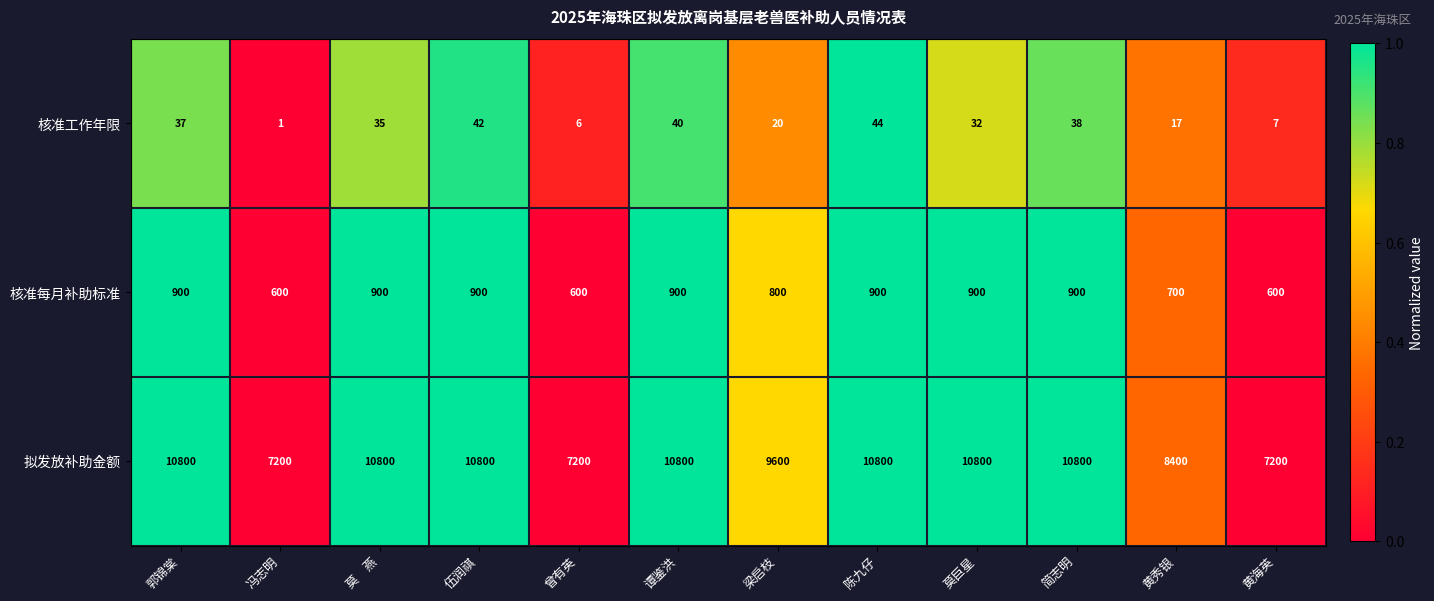

What is the total value across all series at 梁启枝?

10420